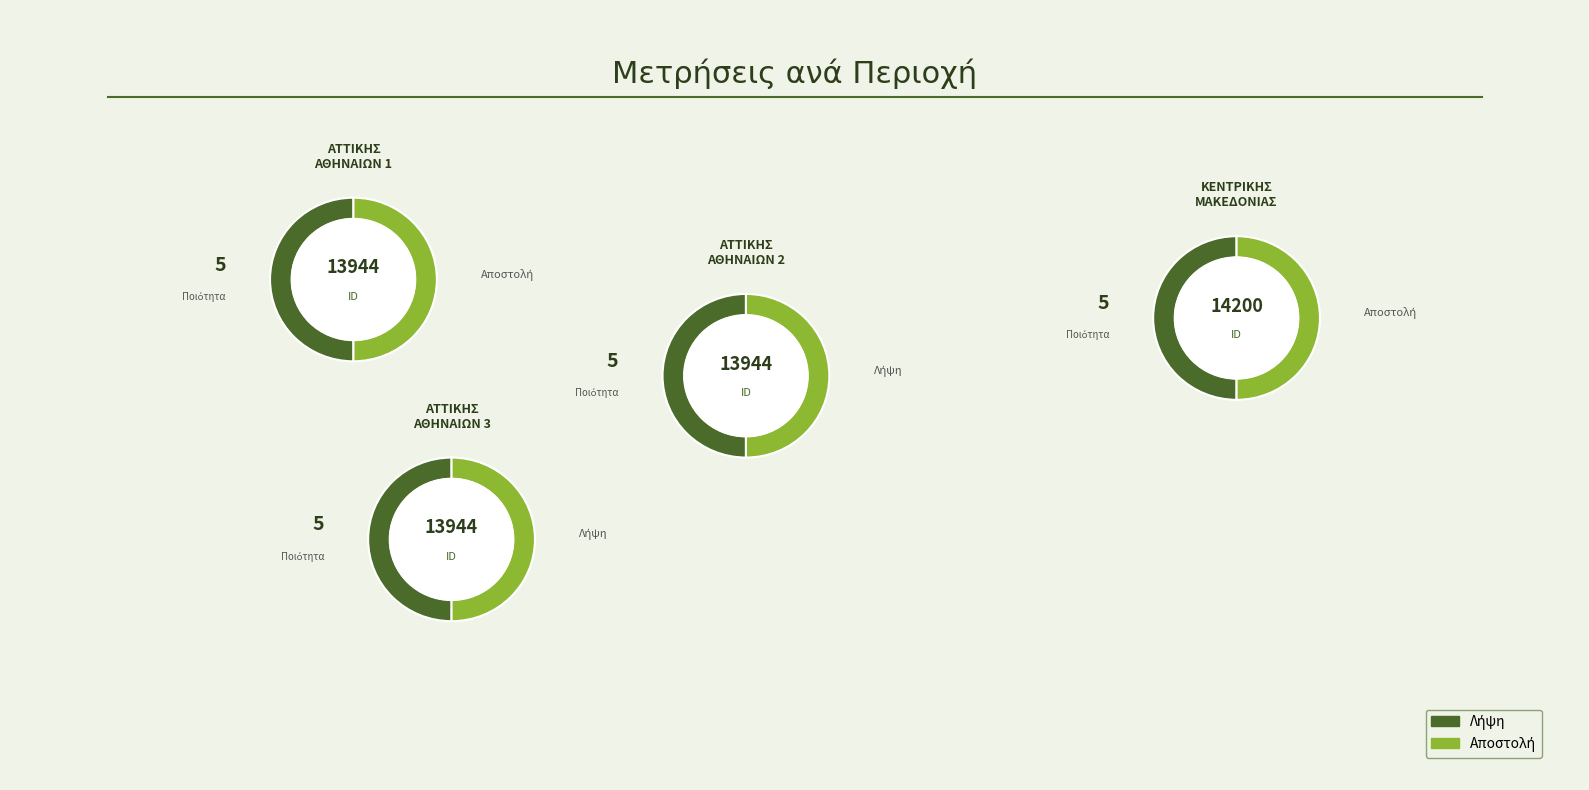

What is the change in value from ΚΕΝΤΡΙΚΗΣ ΜΑΚΕΔΟΝΙΑΣ - ΚΑΤΕΡΙΝΗΣ to ΑΤΤΙΚΗΣ - ΑΘΗΝΑΙΩΝ (Λήψη) 2?

-256